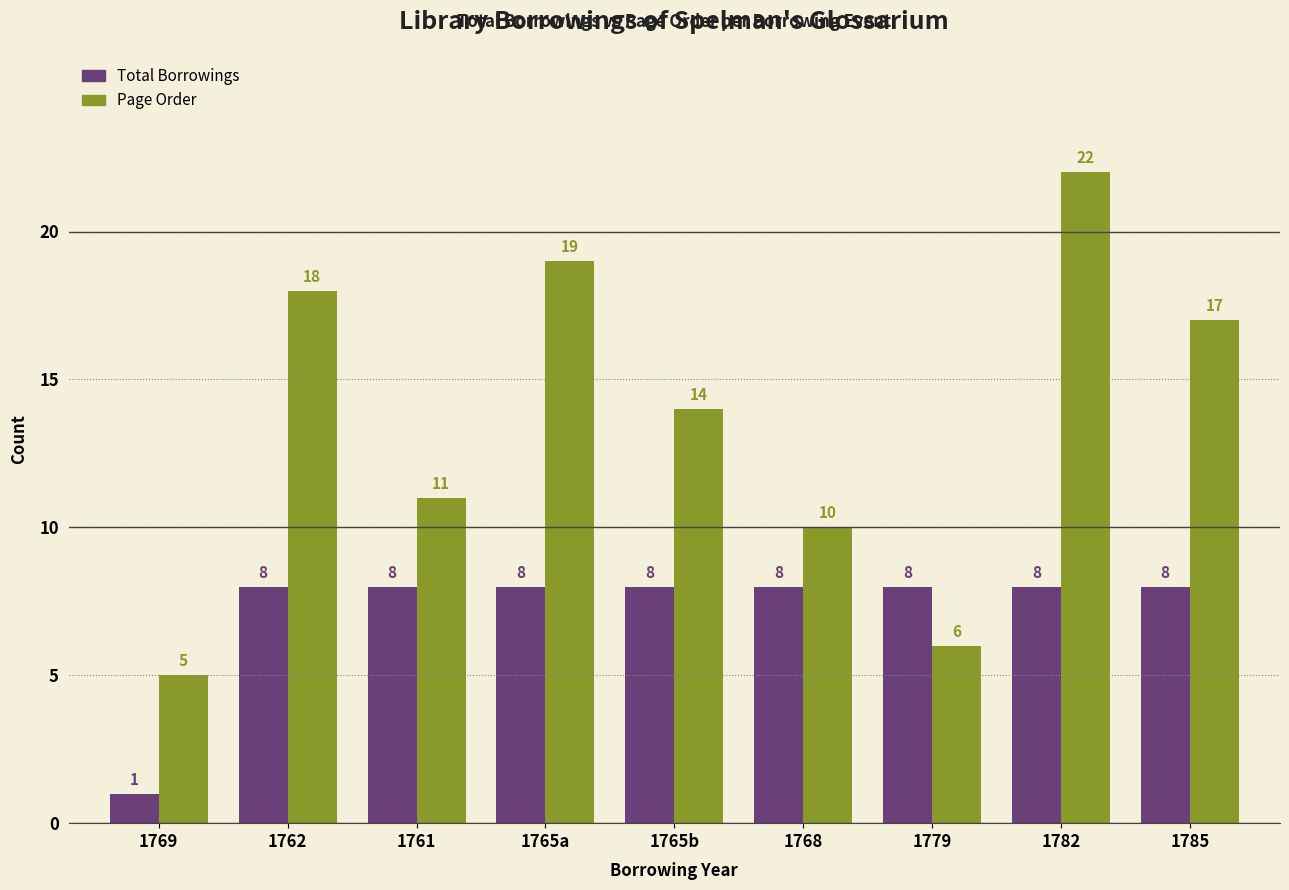

Which series has the largest range (max minus min)?

Page Order